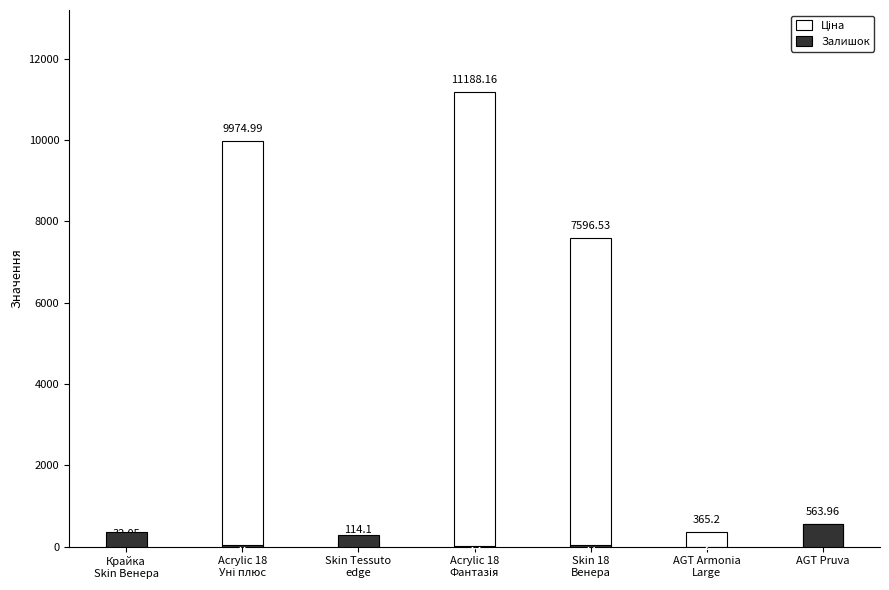

What is the greatest value displayed?

11188.2